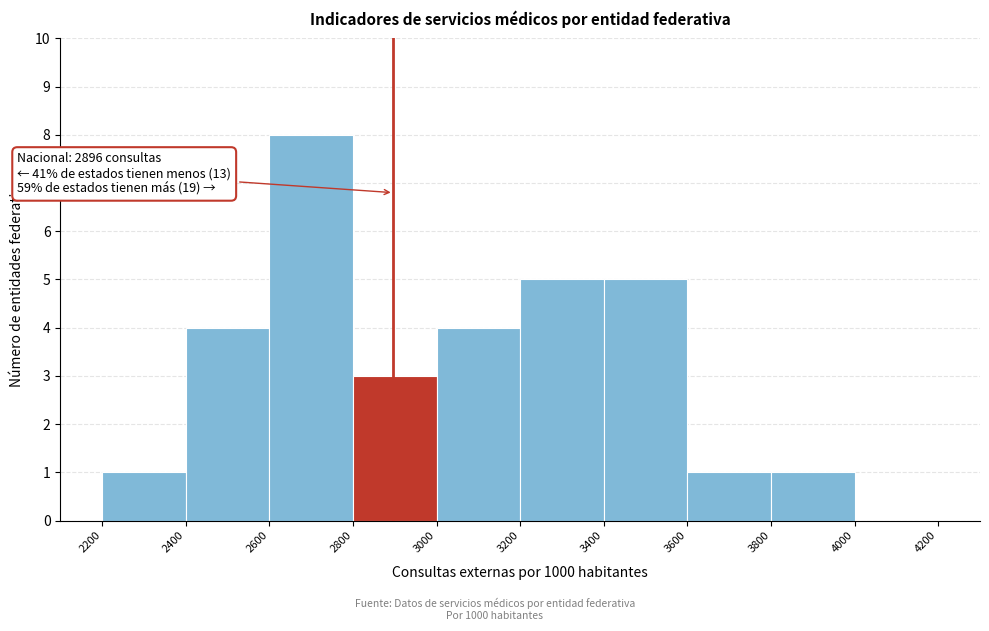

Over which range of the x-axis is the bar tallest?

2600 to 2800